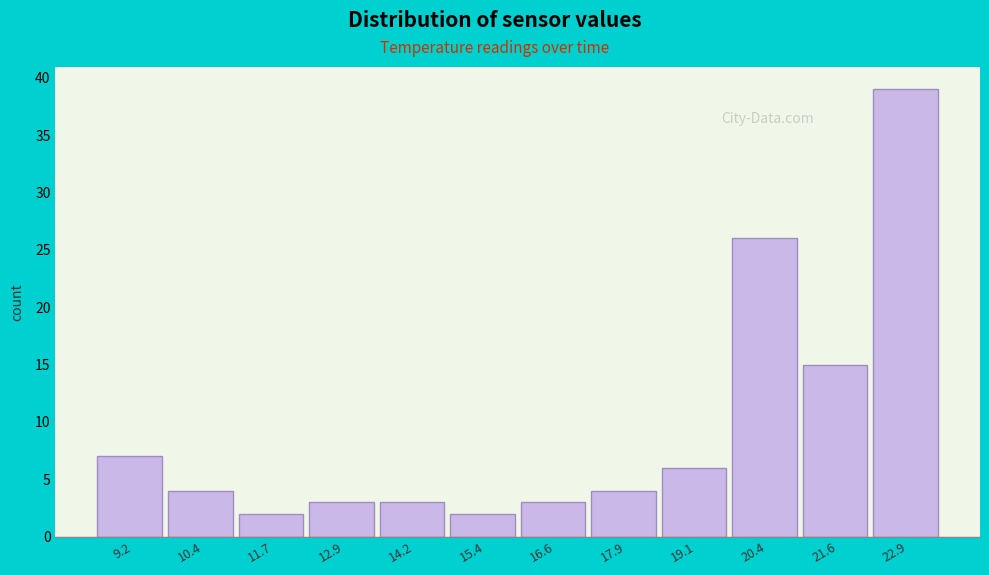

Over which range of the x-axis is the bar tallest?

22.2 to 23.6